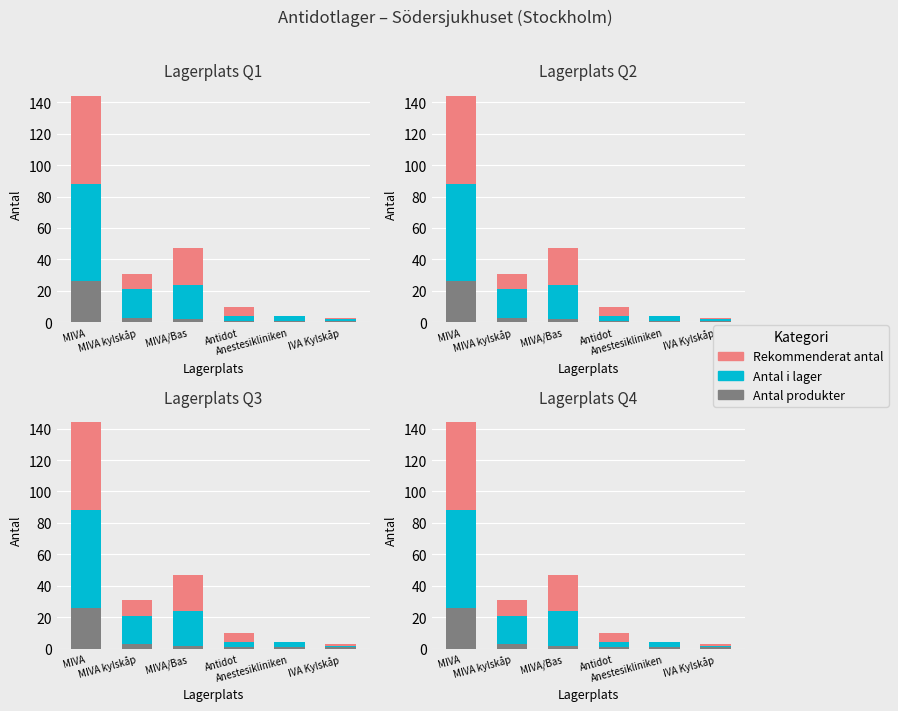

List the series in order of their overall mean, highest first.

Antal i lager, Rekommenderat antal, Antal produkter